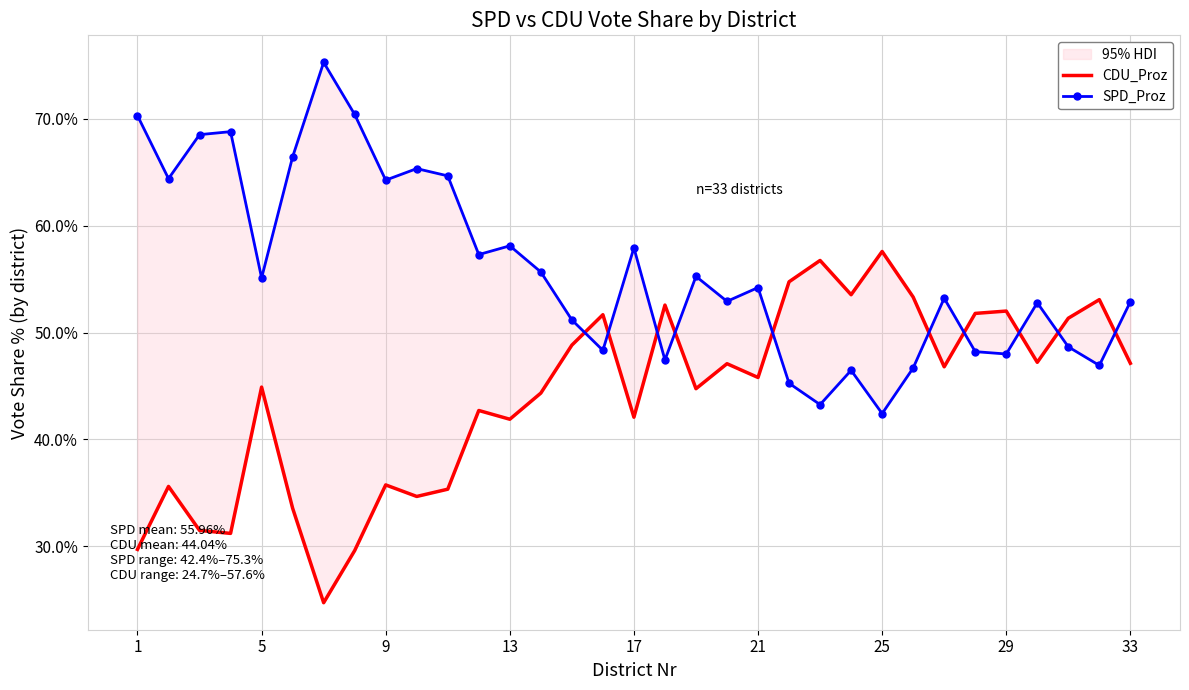

How many categories are shown in the chart?

33